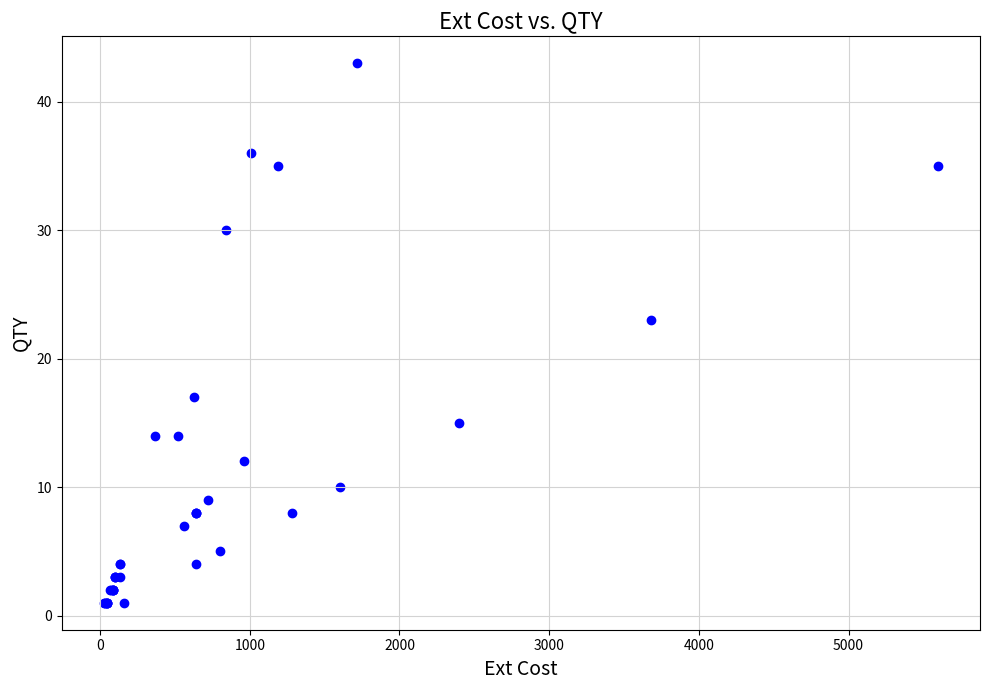

What Y value in the scatter plot is closest to 22?

23